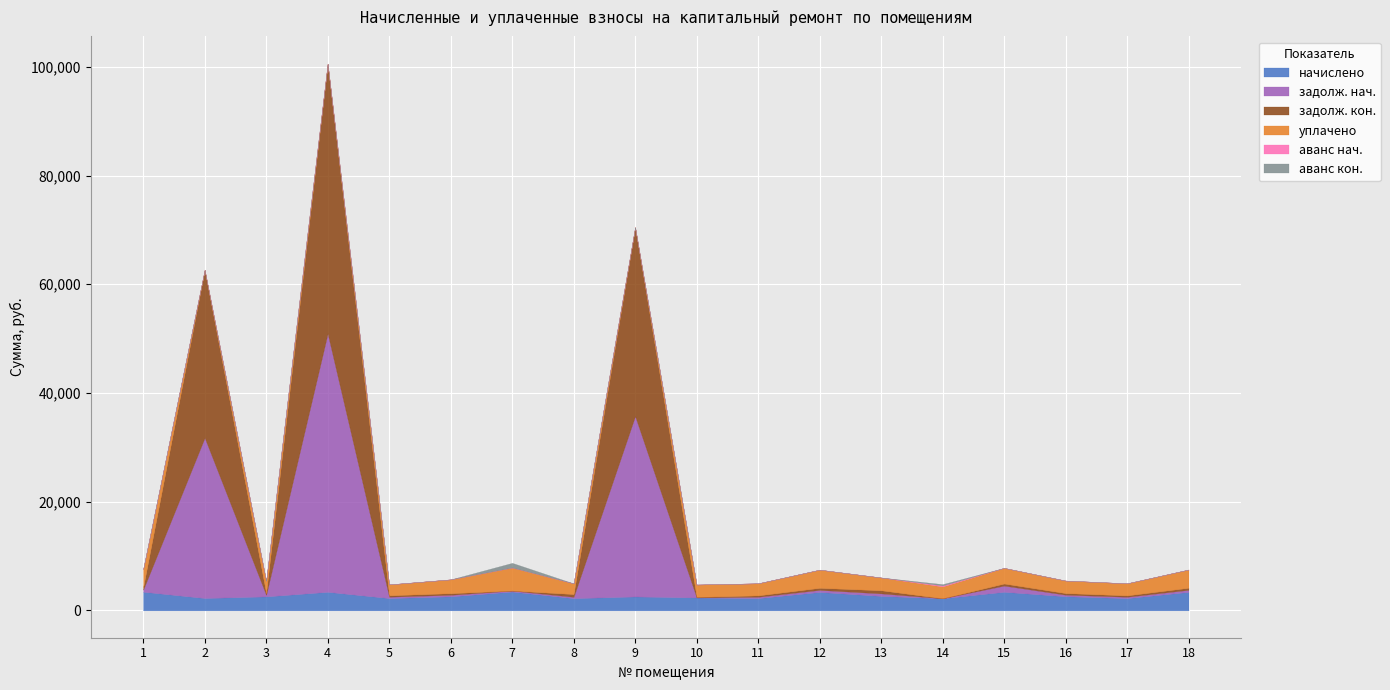

Is it true that начислено equals 5347.0 at 7?

False